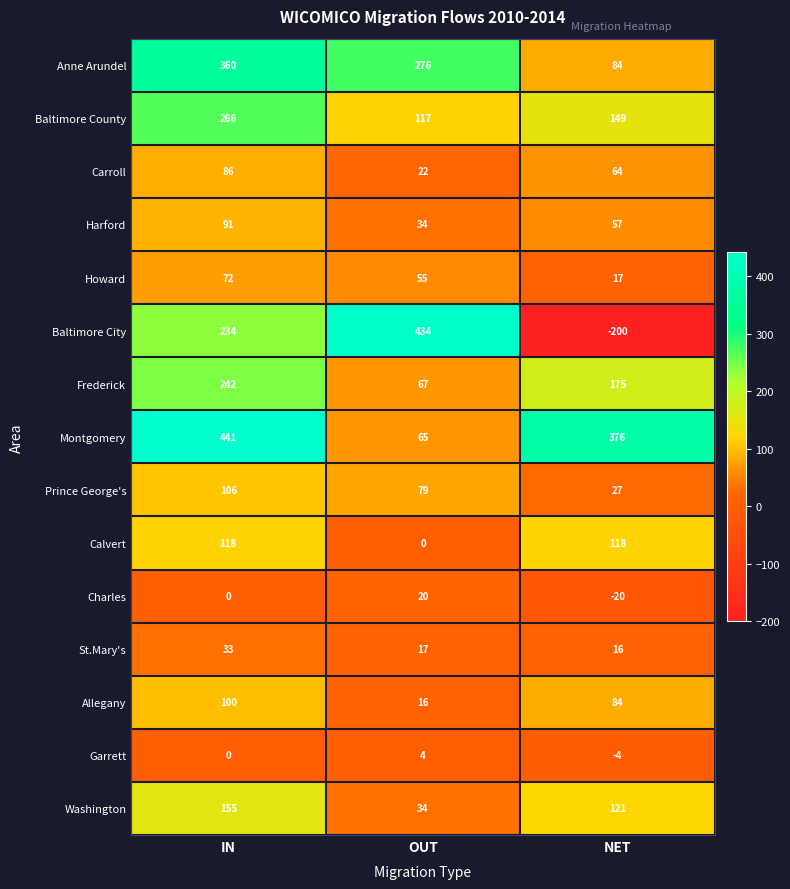

What is the highest value of the Harford series?

91